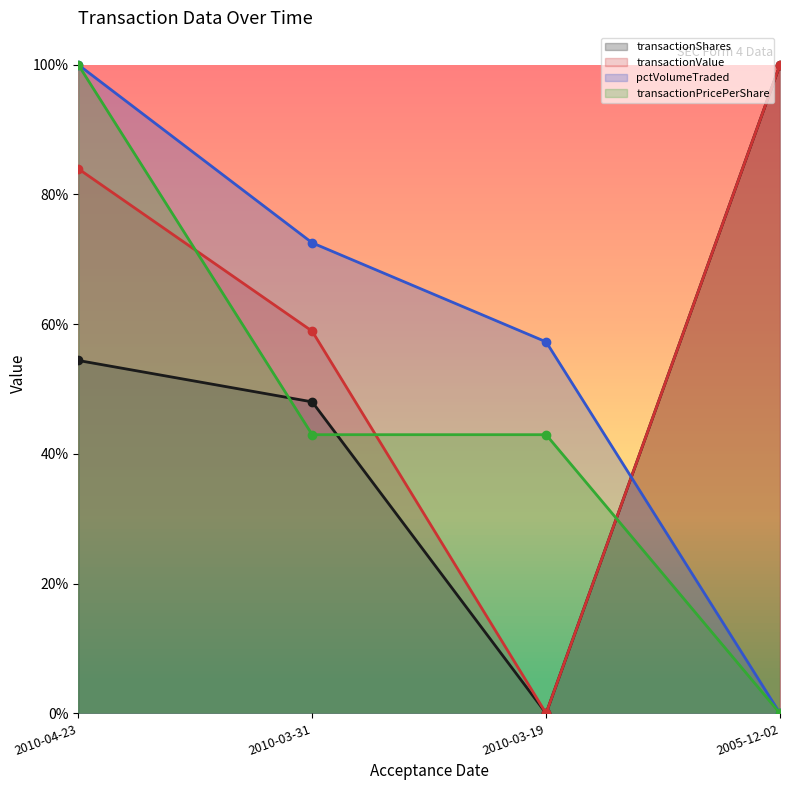

List the labels in order of pctVolumeTraded value, largest first.

2010-04-23, 2010-03-31, 2010-03-19, 2005-12-02